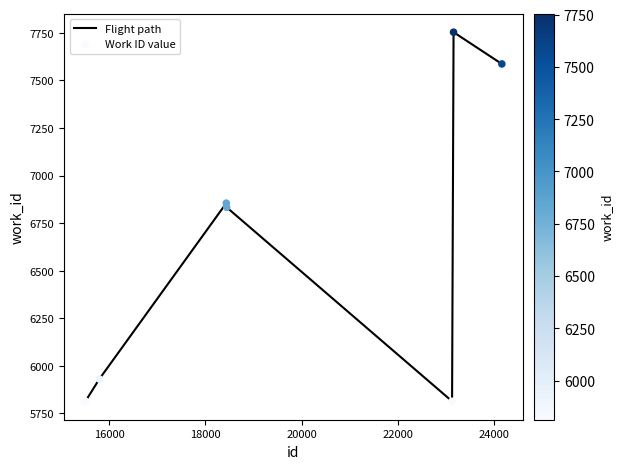

What is the maximum value shown in the chart?

7754